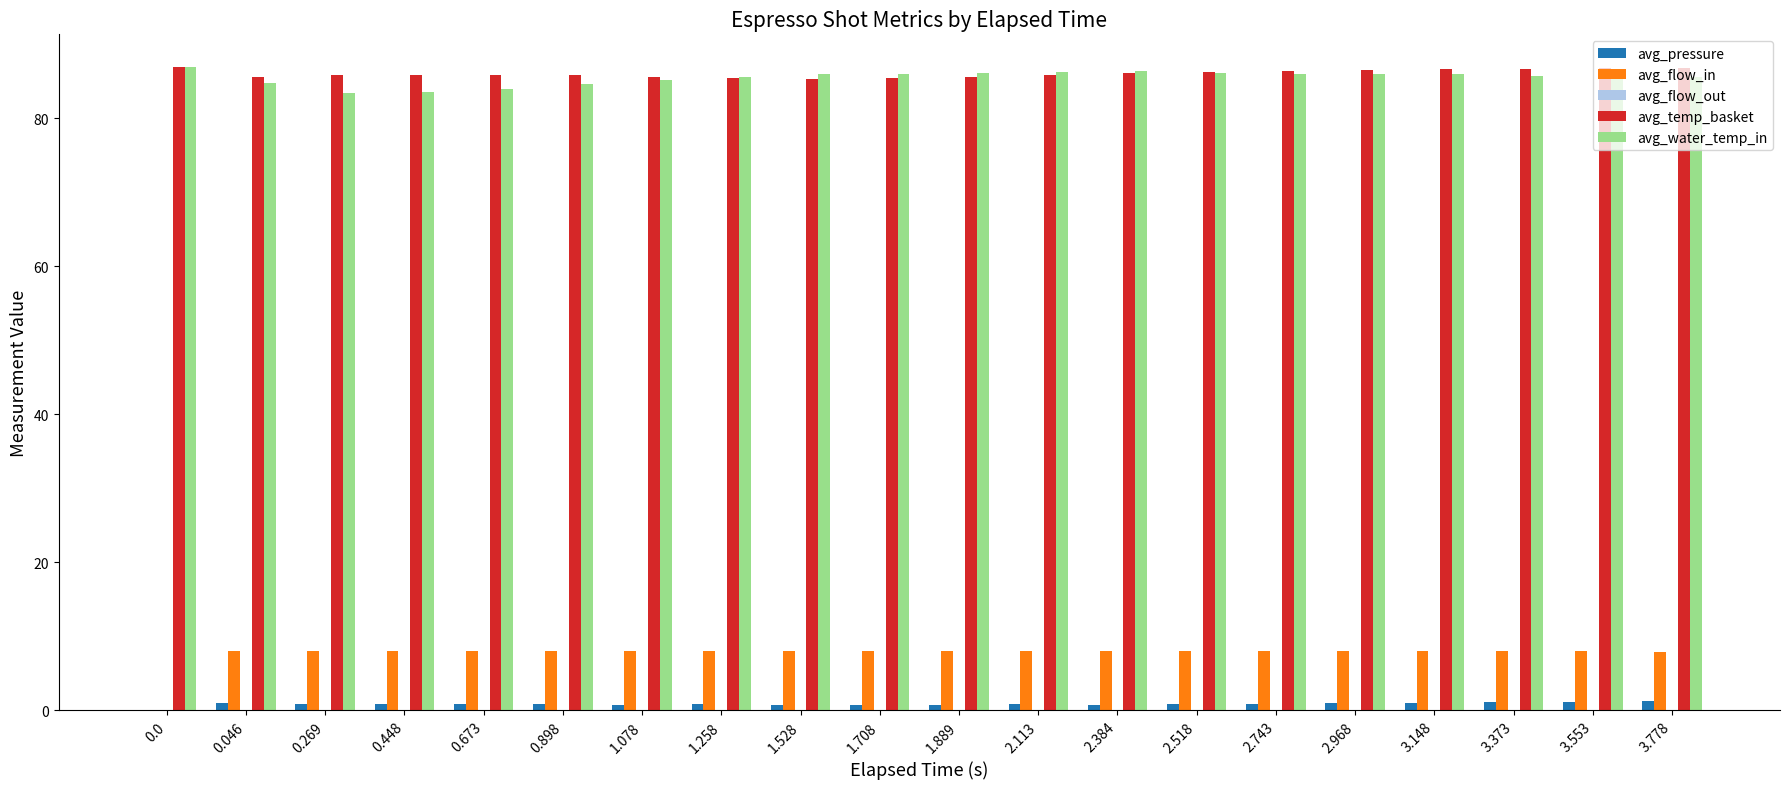

What is the sum of all avg_temp_basket values?

1721.4